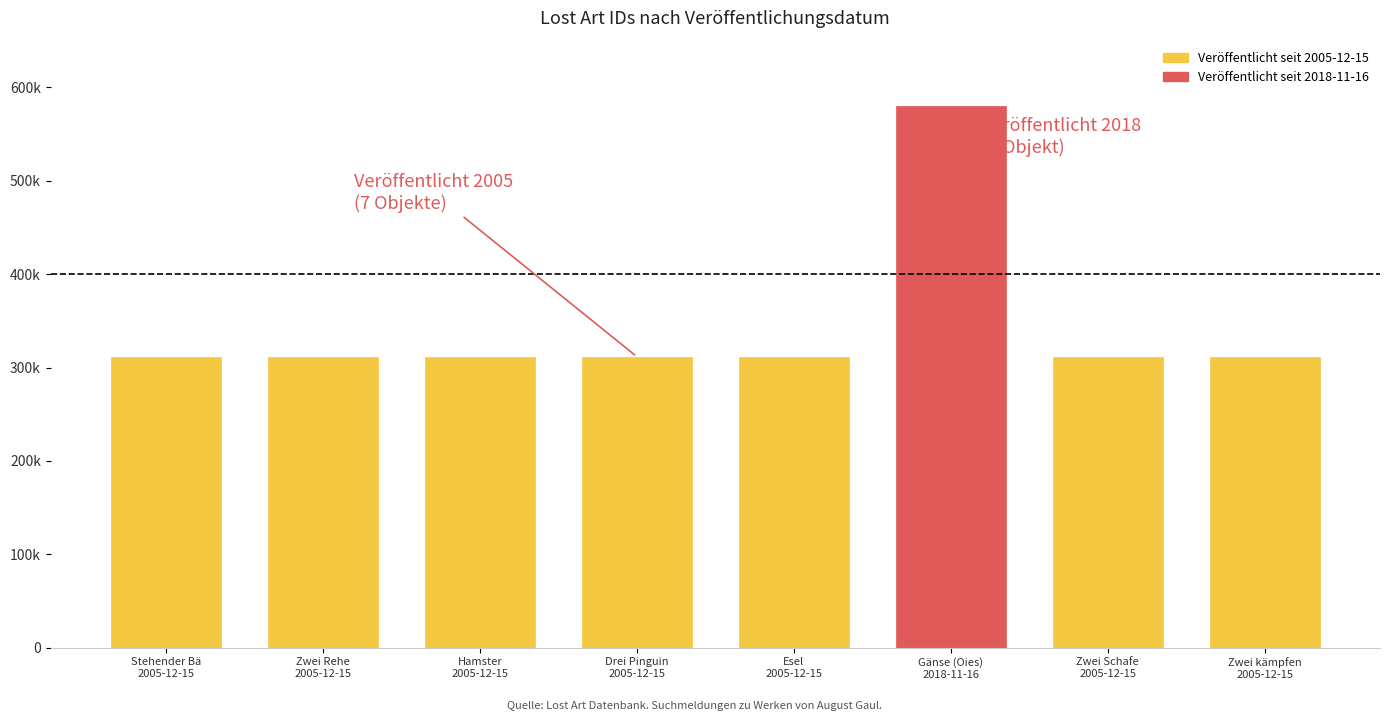

Reading right to left, extract all data points from this chart.

2005-12-15=311680	2005-12-15=311682	2018-11-16=579532	2005-12-15=311678	2005-12-15=311677	2005-12-15=311675	2005-12-15=311681	2005-12-15=311679